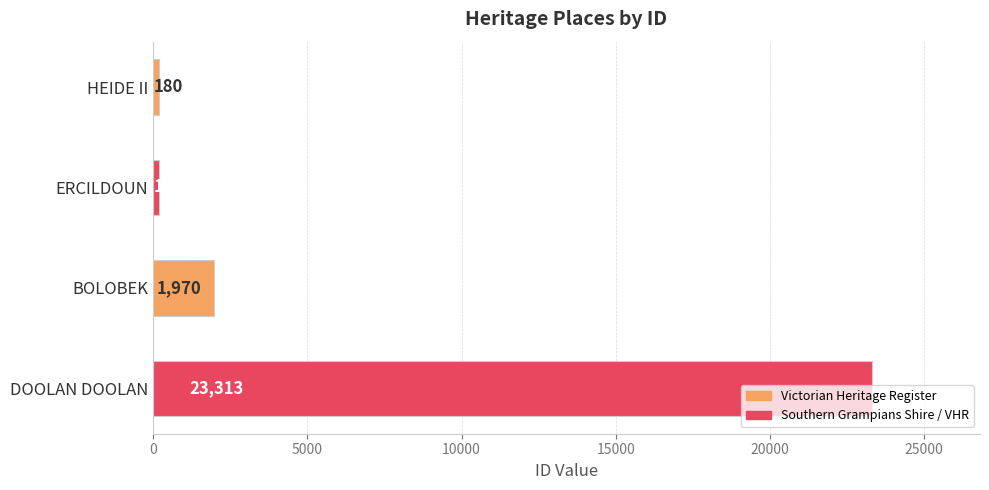

What is the smallest value displayed?

180